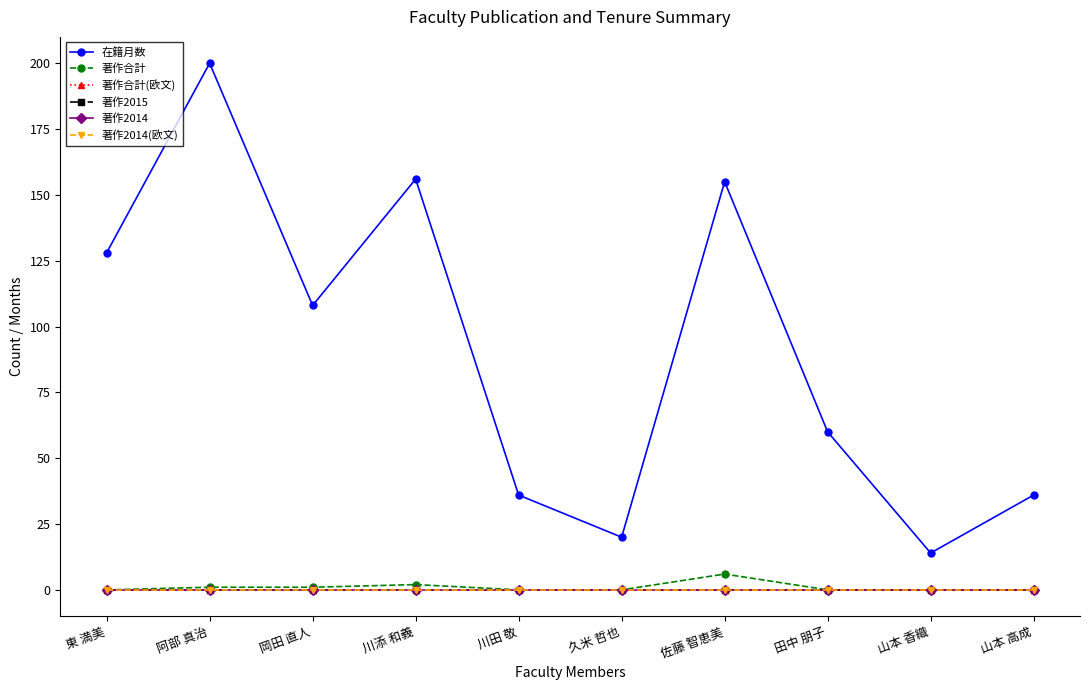

Is this an area chart (filled region under the line)?

No